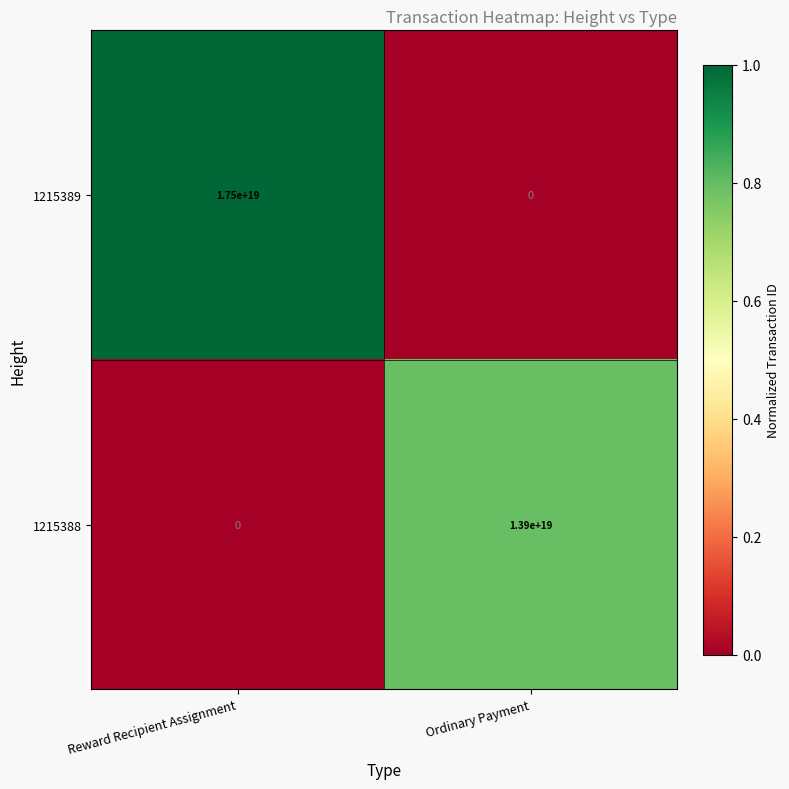

Between Reward Recipient Assignment and Ordinary Payment, which series saw the biggest shift?

1215389